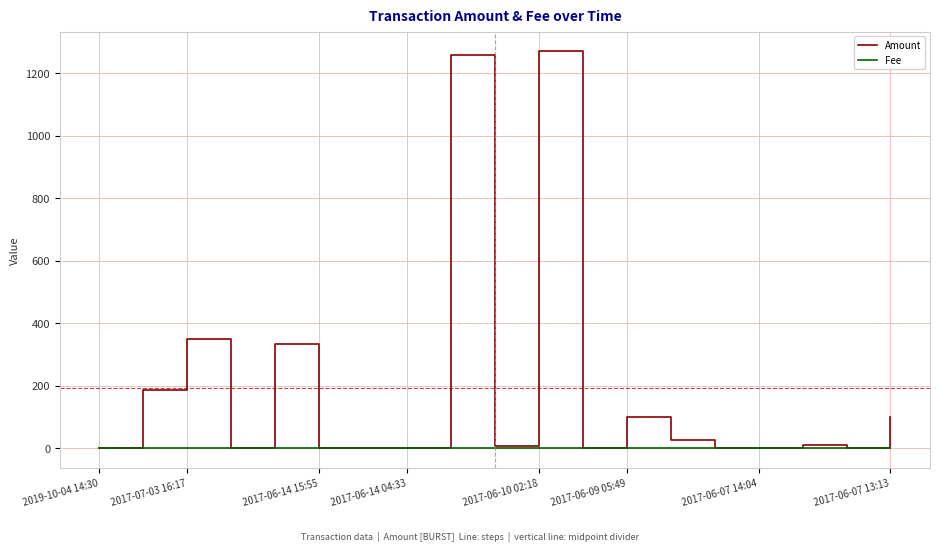

Does the chart display data point markers on the line(s)?

No